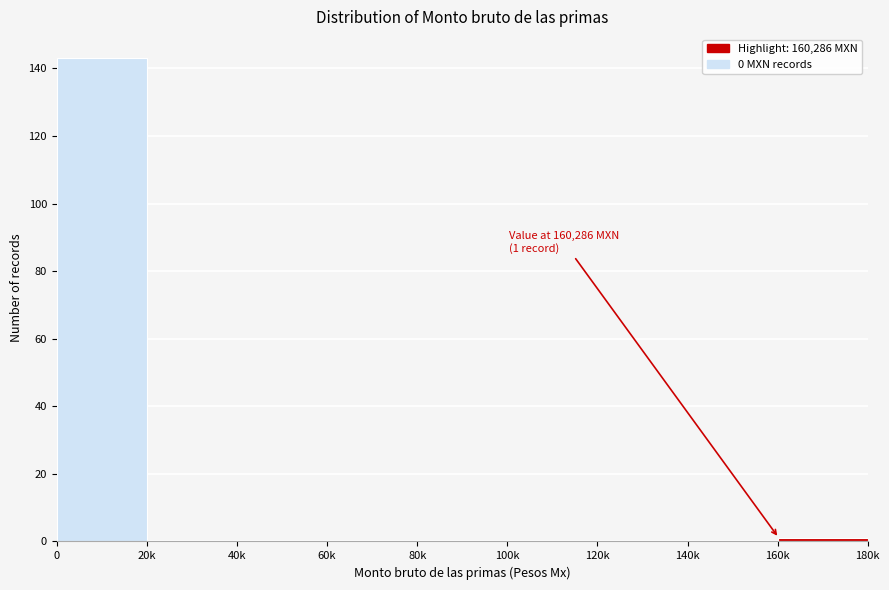

Reading right to left, extract all data points from this chart.

160k=1	140k=0	120k=0	100k=0	80k=0	60k=0	40k=0	20k=0	0=143